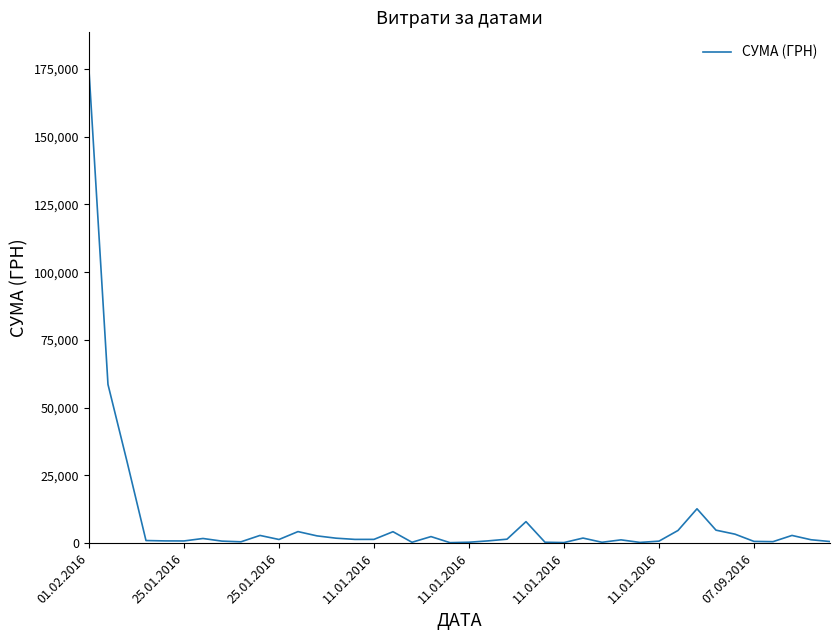

What is the greatest value displayed?

174546.5